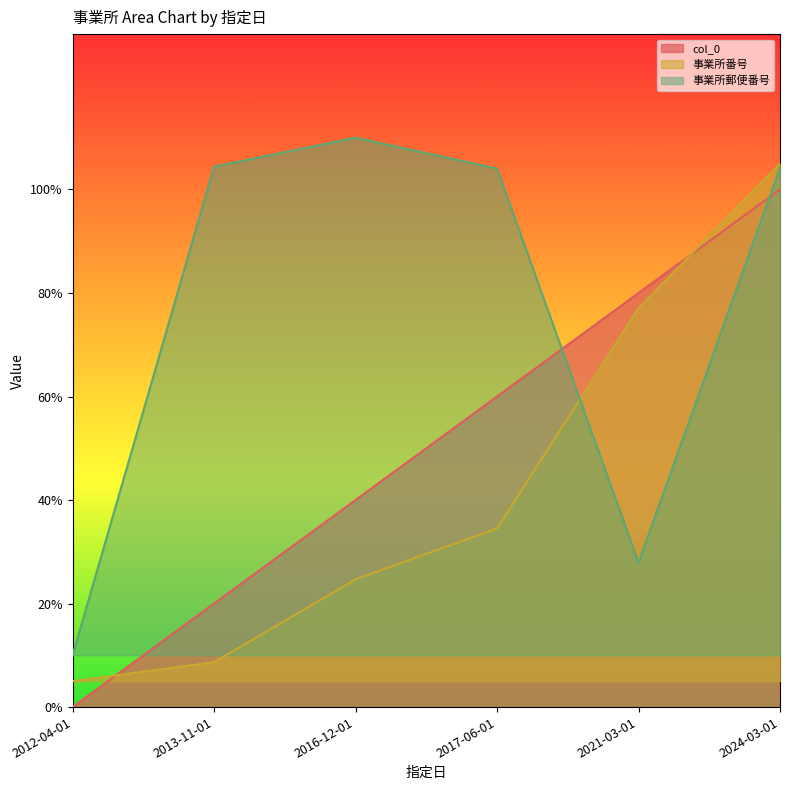

How many interior local peaks does the 事業所郵便番号 series have?

1